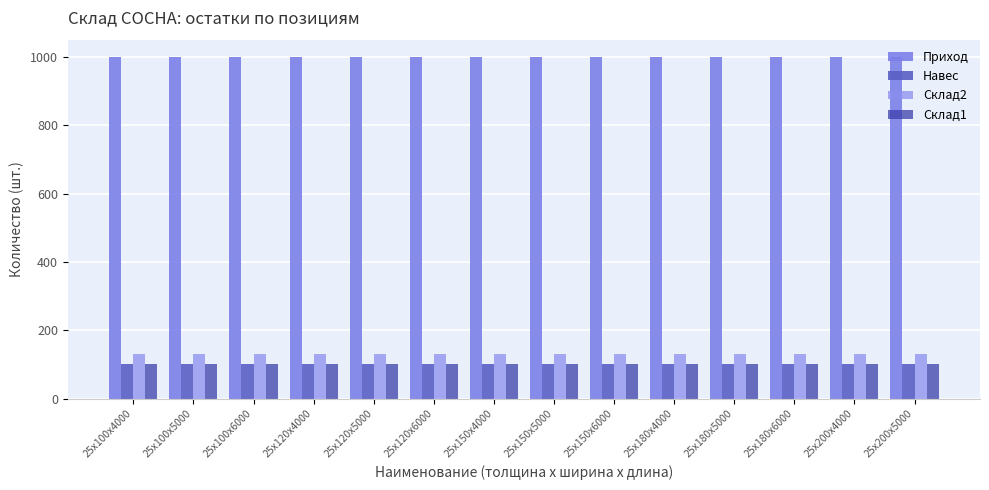

What is the highest value of the Навес series?

100